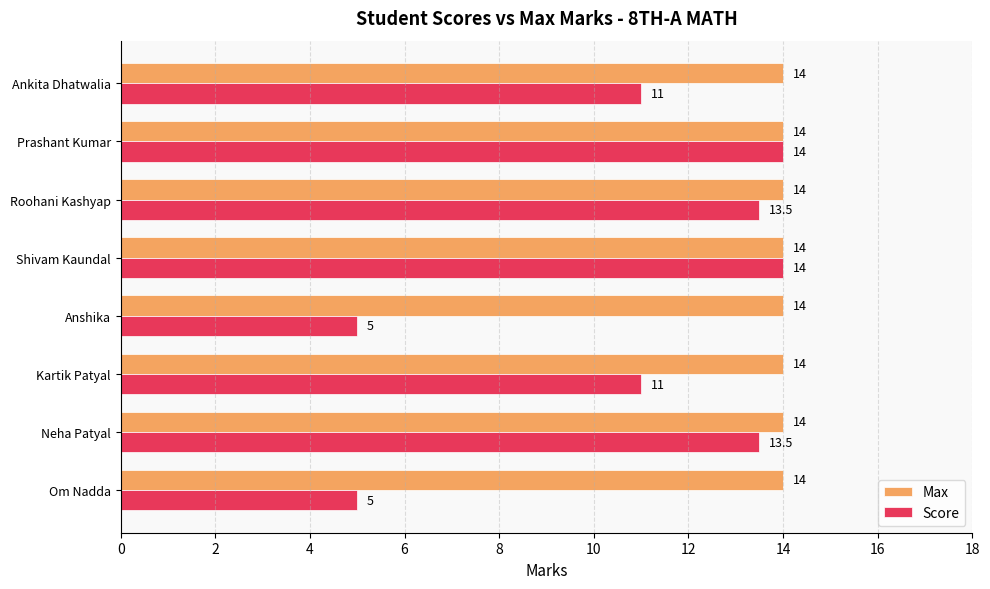

Is the value of Score at Neha Patyal greater than the value of Max at Kartik Patyal?

No